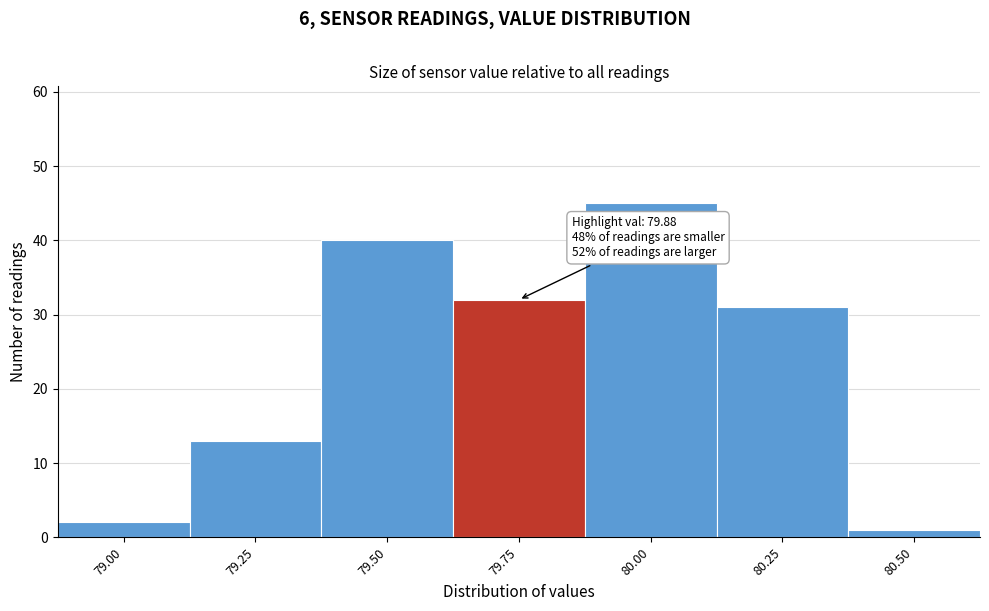

Reading left to right, what are all the values shown in this chart?

2	13	40	32	45	31	1